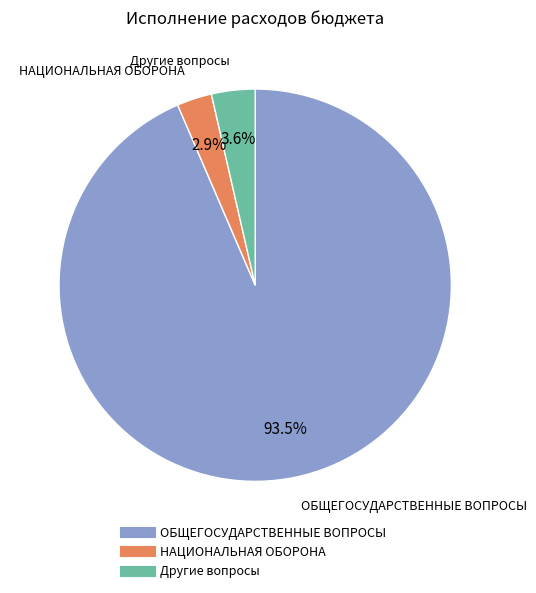

Is there a majority slice in this chart?

Yes